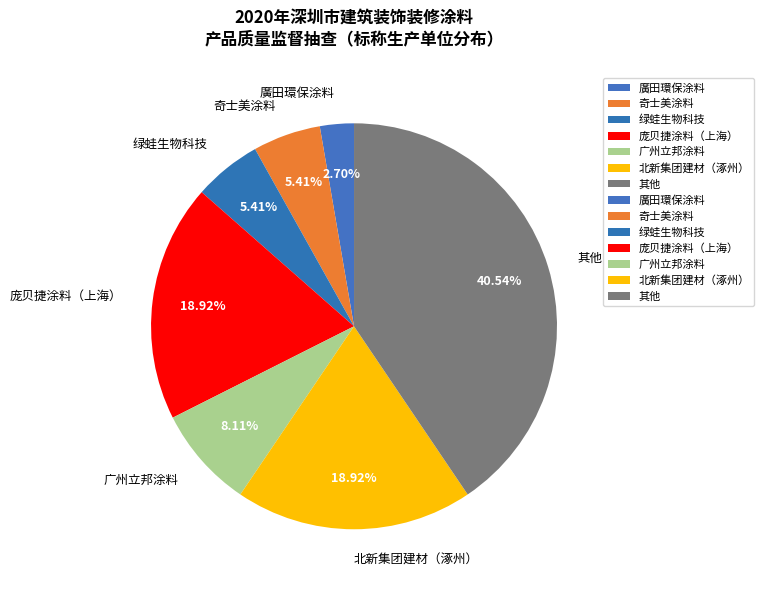

Is the sum of 绿蛙生物科技 and 其他 greater than half?

No